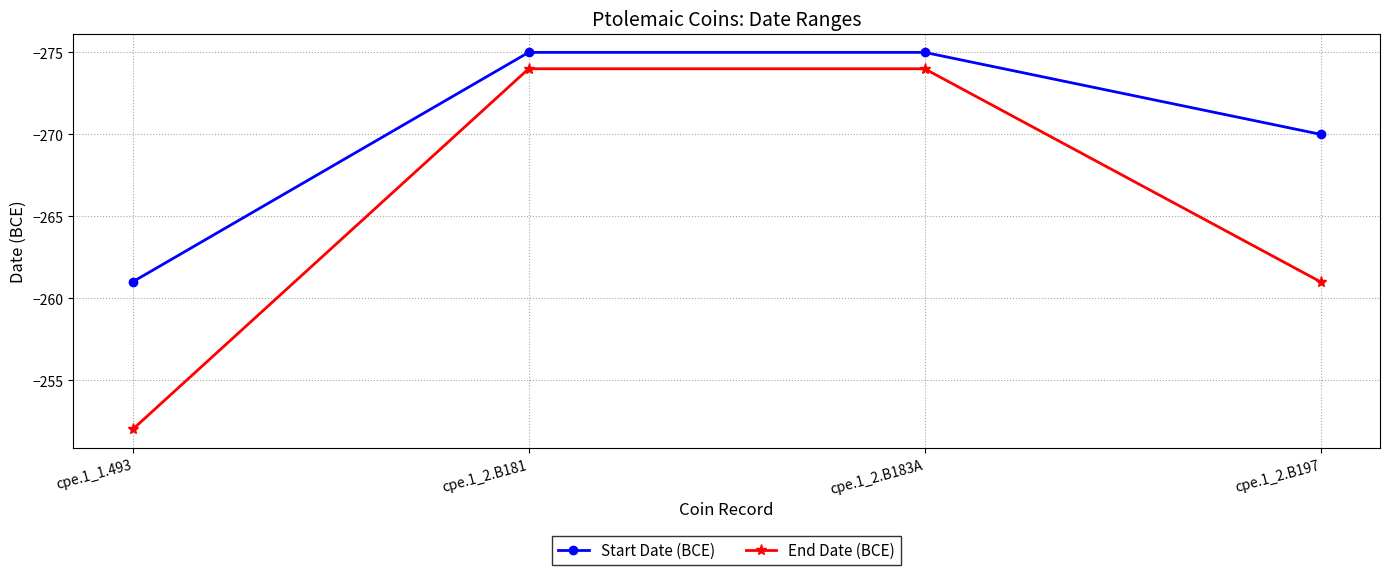

What is the value of the End Date (BCE) point at the 3rd from the left?

-274